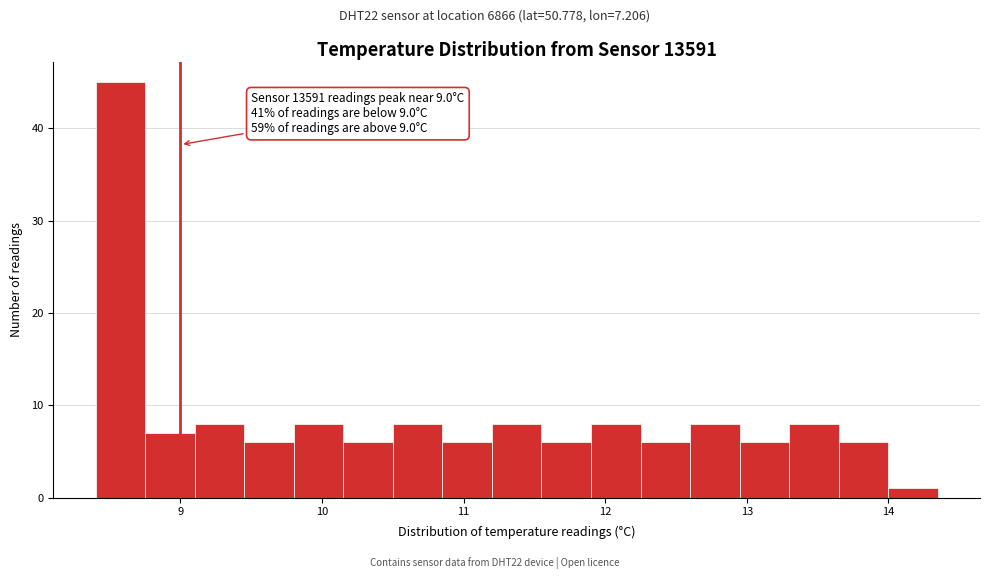

Around what value on the x-axis is the tallest bar? Give the approximate position of its centre, as read against the axis.

8.6